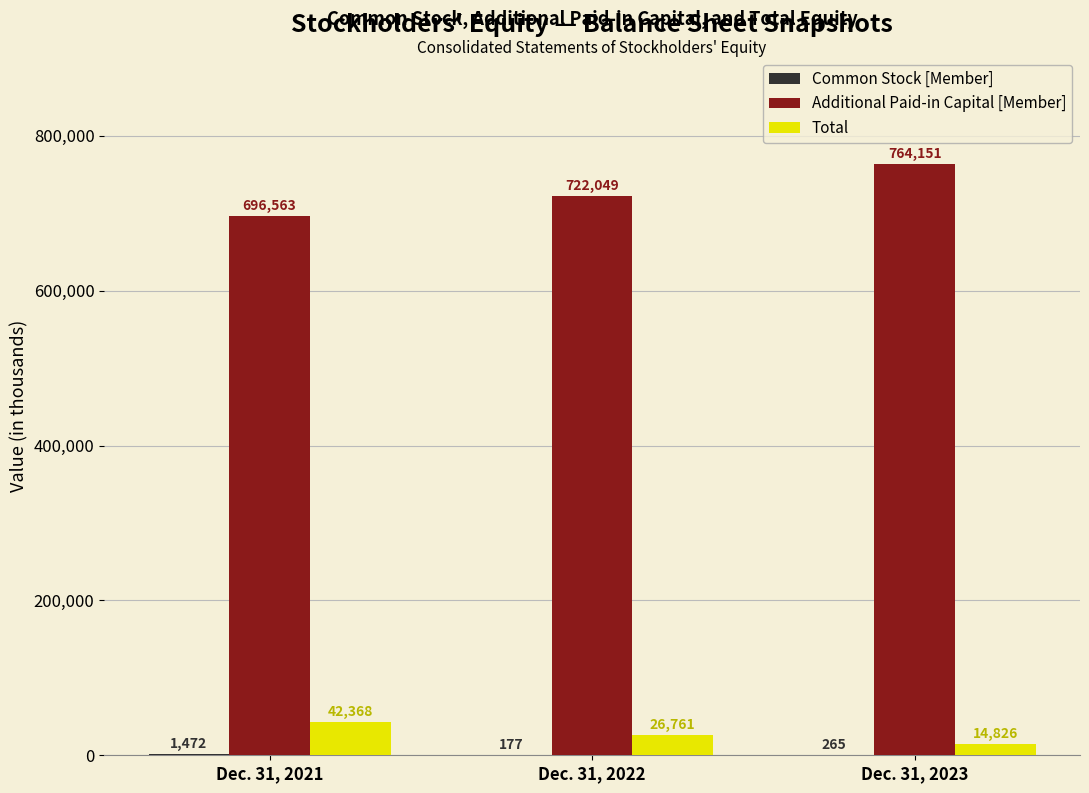

What is the greatest value displayed?

764151